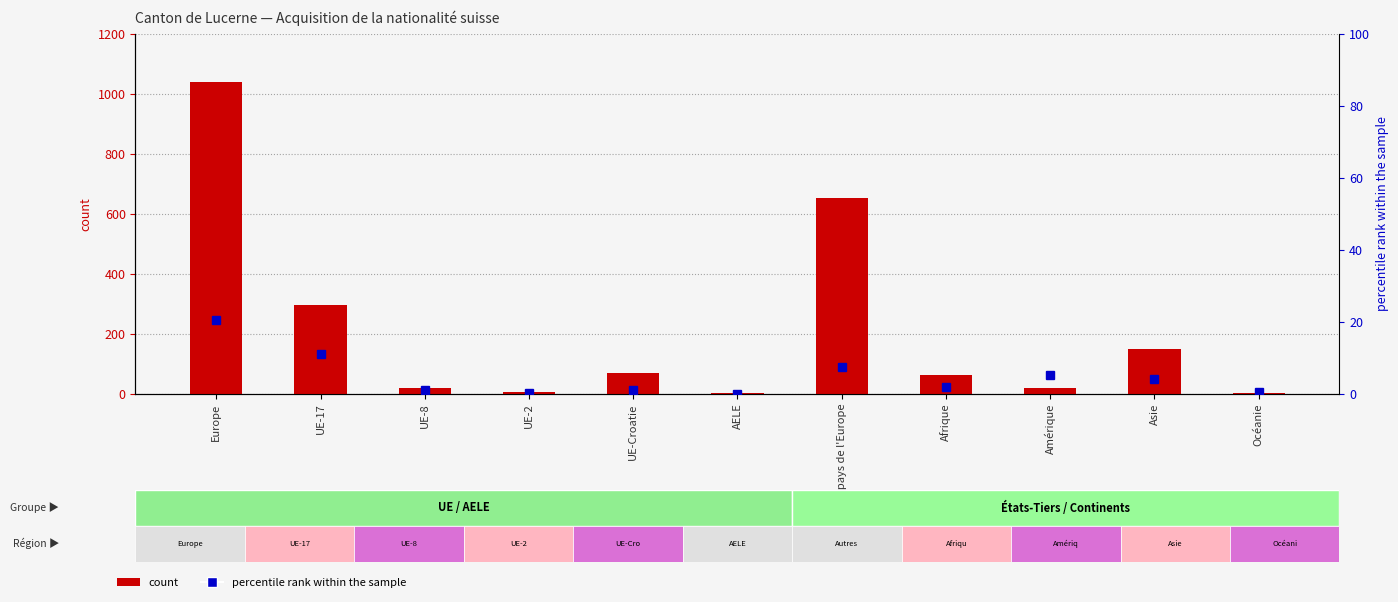

Reading left to right, what are all the values shown in this chart?

count: Europe=1040.0	UE-17=296.0	UE-8=20.0	UE-2=4.0	UE-Croatie=67.0	AELE=2.0	Autres pays de l'Europe=651.0	Afrique=63.0	Amérique=17.0	Asie=148.0	Océanie=3.0
percentile rank within the sample: Europe=20.5	UE-17=10.9	UE-8=1.1	UE-2=0.1	UE-Croatie=1.1	AELE=0.0	Autres pays de l'Europe=7.4	Afrique=1.9	Amérique=5.1	Asie=4.0	Océanie=0.4